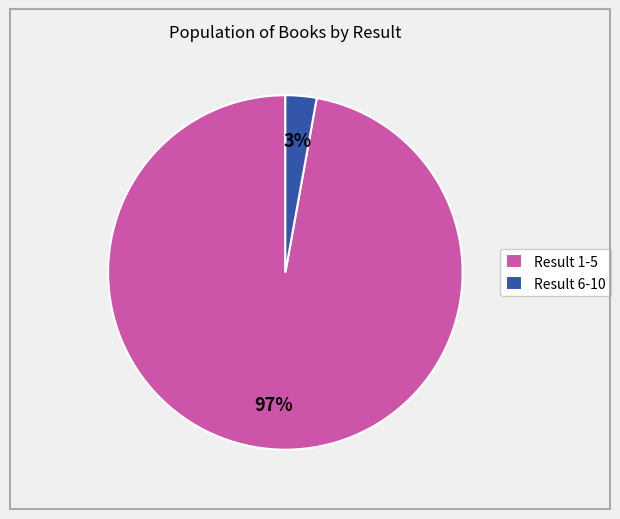

Which slice is the smallest?

Result 6-10